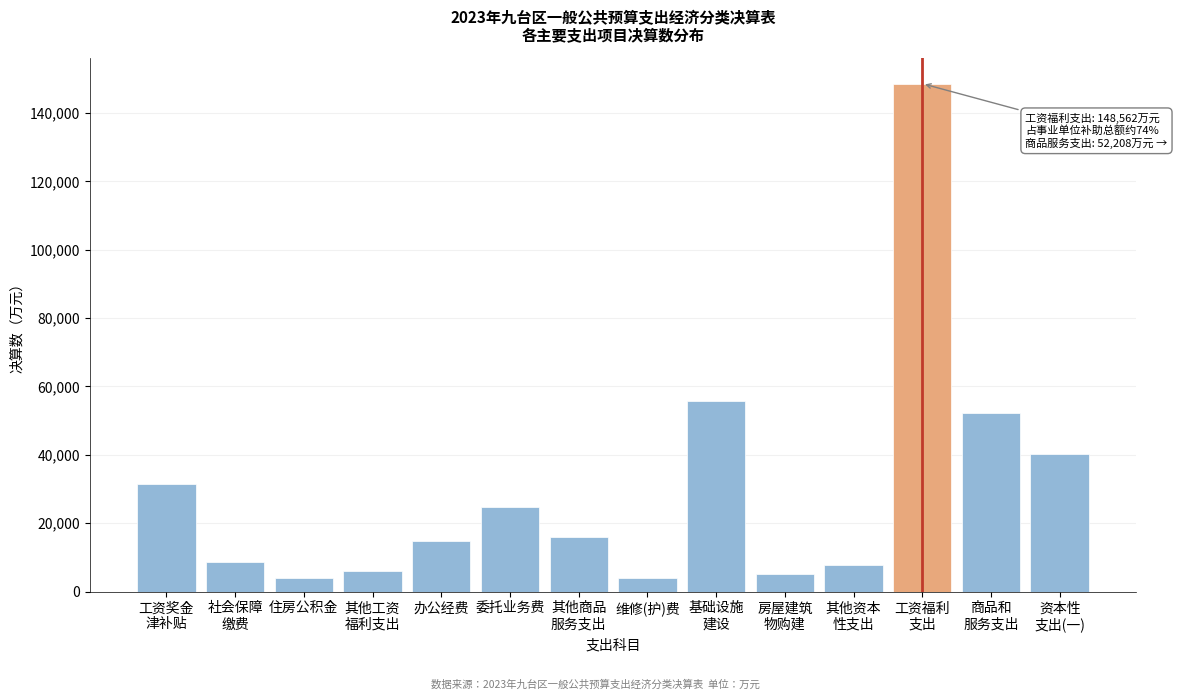

What is the value of the 9th bar from the left?

55669